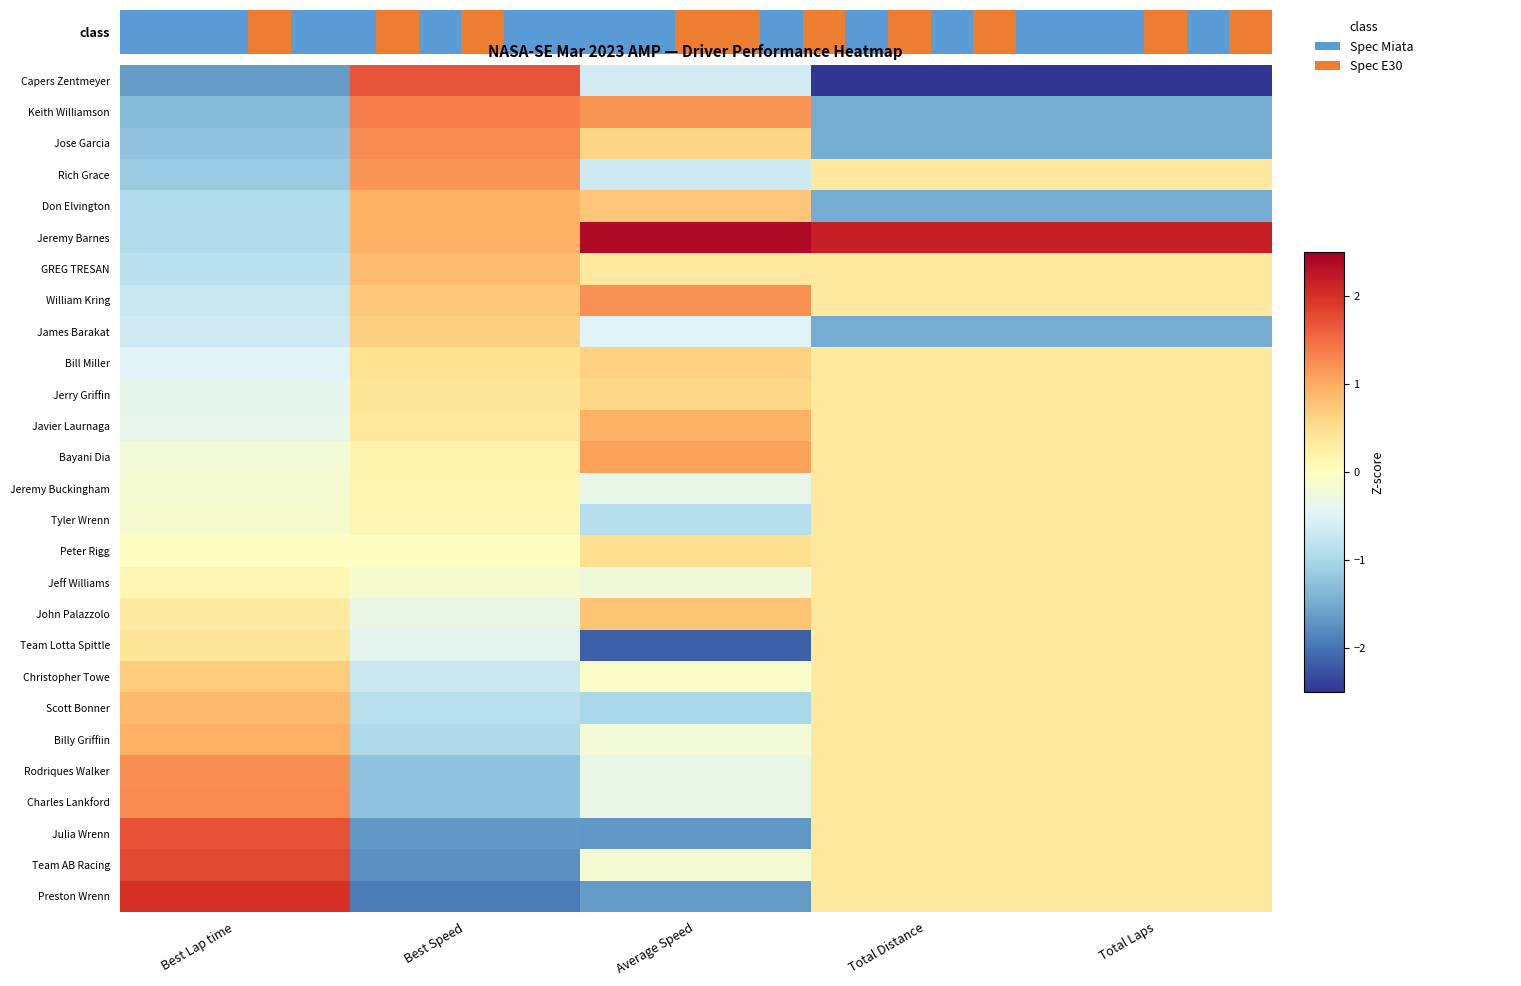

How many series are shown in this chart?

27